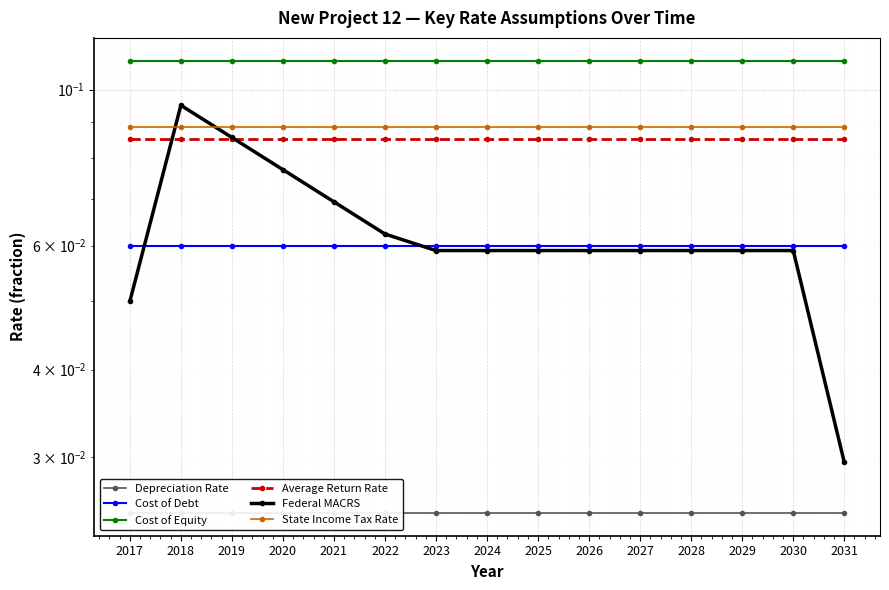

What is the value of the Cost of Debt point at the 8th from the left?

0.1